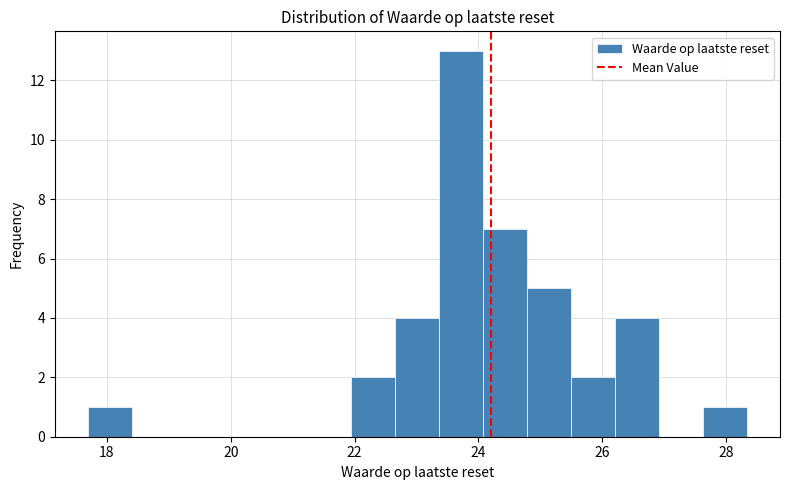

Read against the x-axis, roughly where is the centre of the tallest bar?

23.8